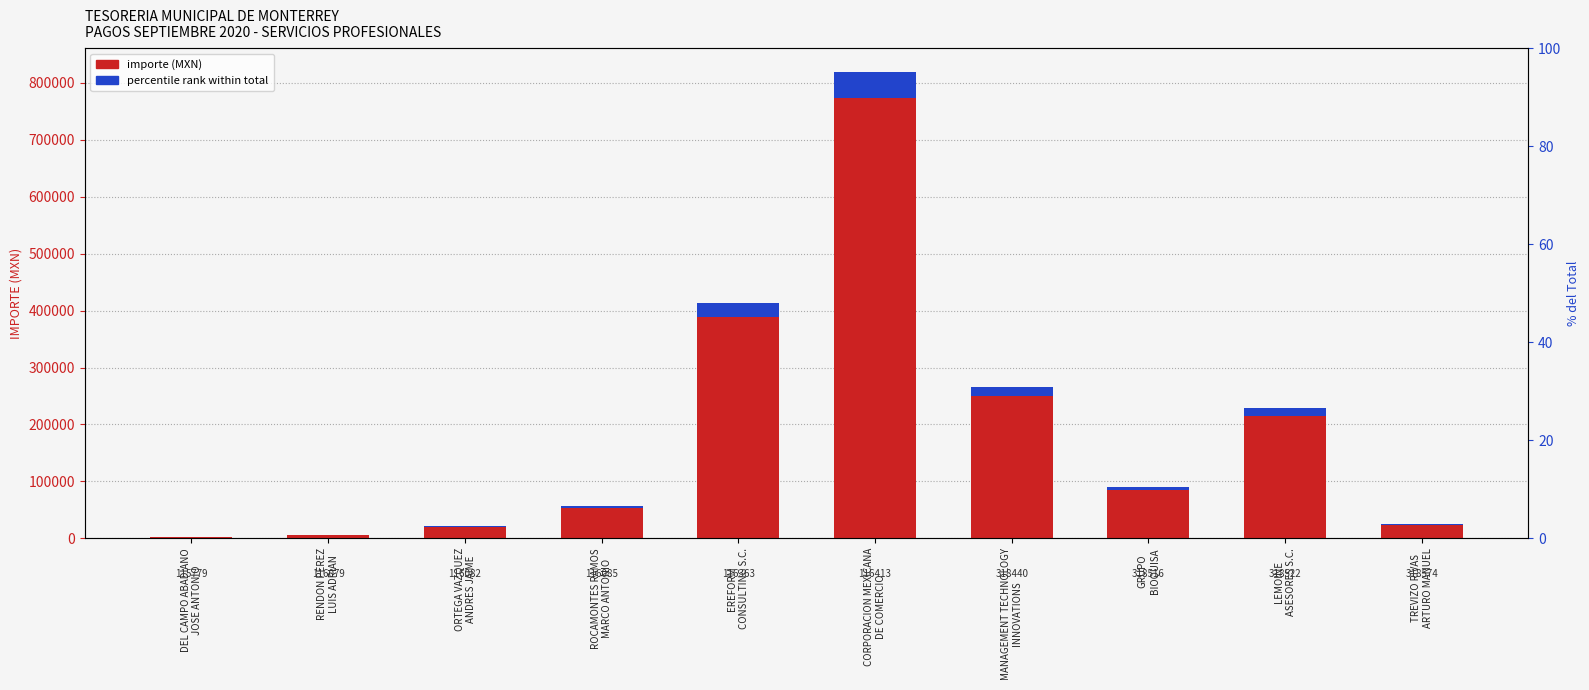

The value at CORPORACION MEXICANA
DE COMERCIO is 773333.3. True or false?

True